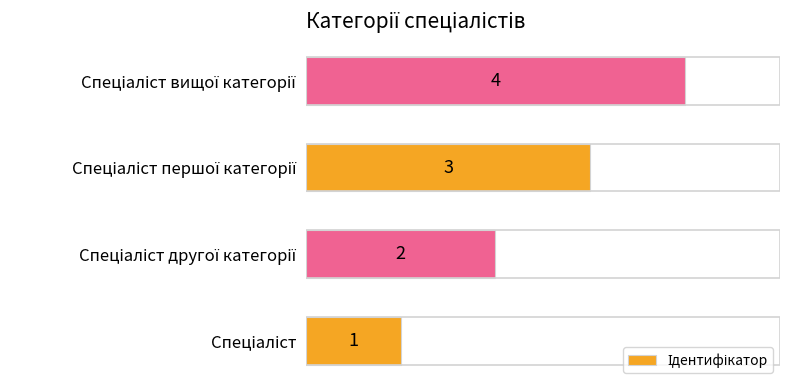

Count the values in the range 2 to 4.

3